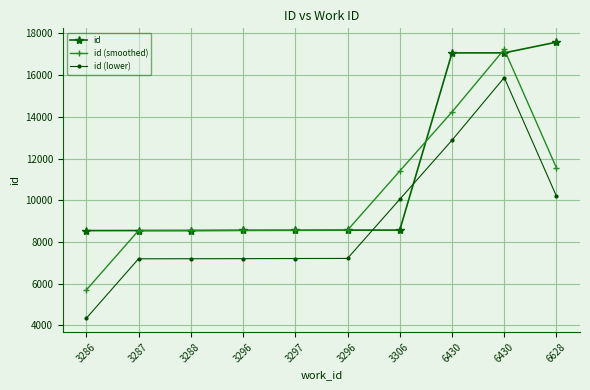

How many lines are shown in the chart?

3